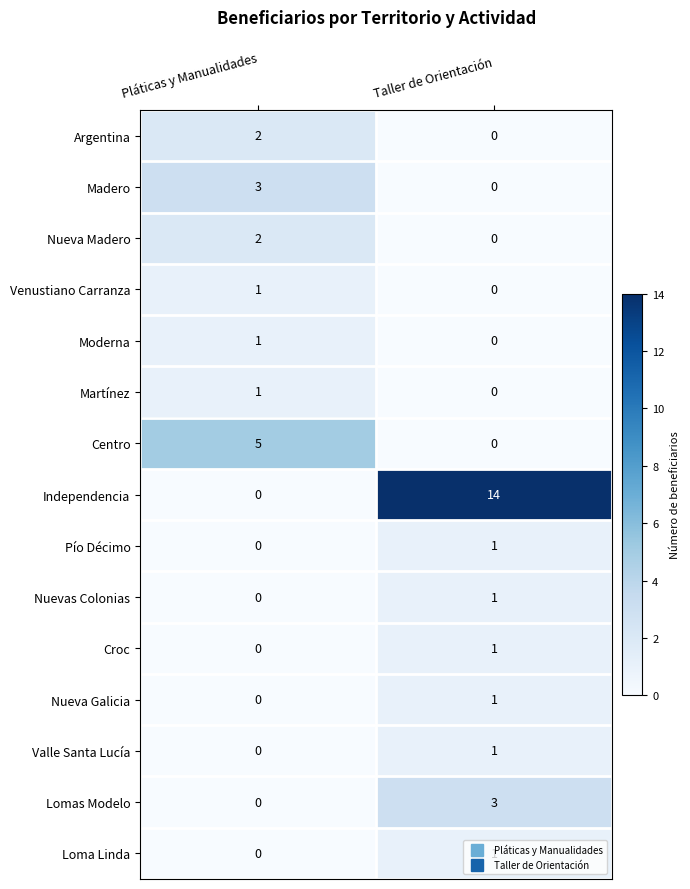

How many categories are shown in the chart?

2